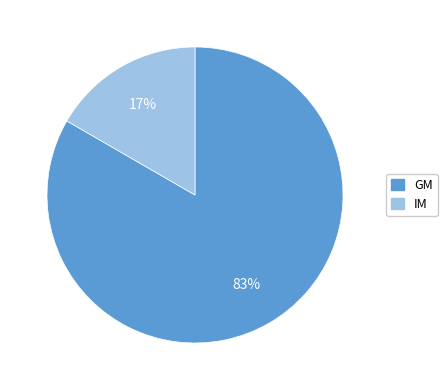

How many slices are in this pie chart?

2